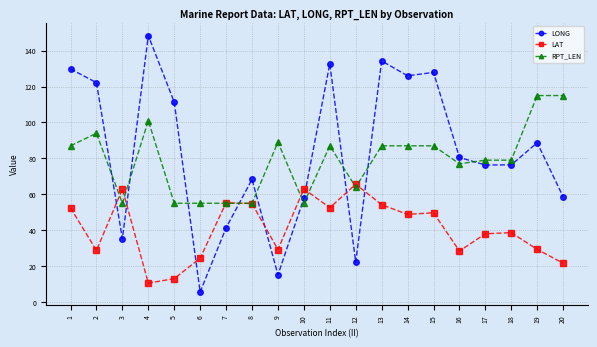

At how many categories does at least one series exceed 10?

20